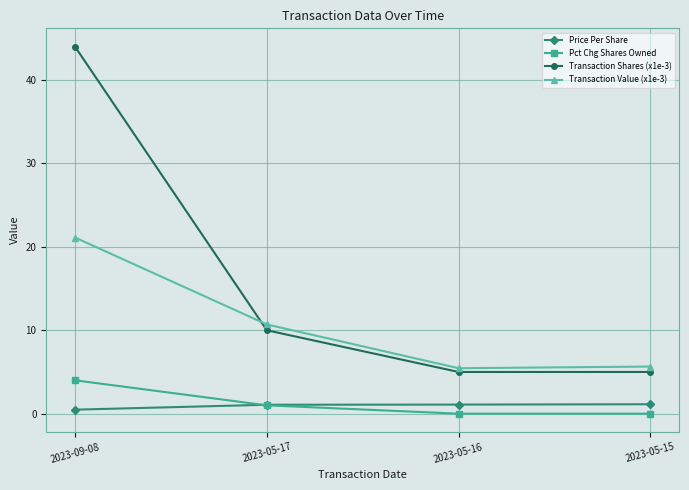

True or false: Pct Chg Shares Owned and Transaction Shares (x1e-3) intersect in this chart.

False